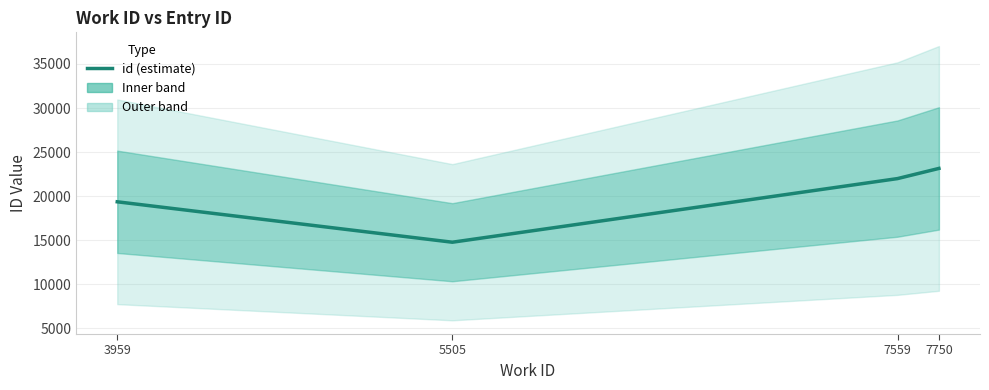

How many interior local valleys (lower than both neighbors) does the data have?

1